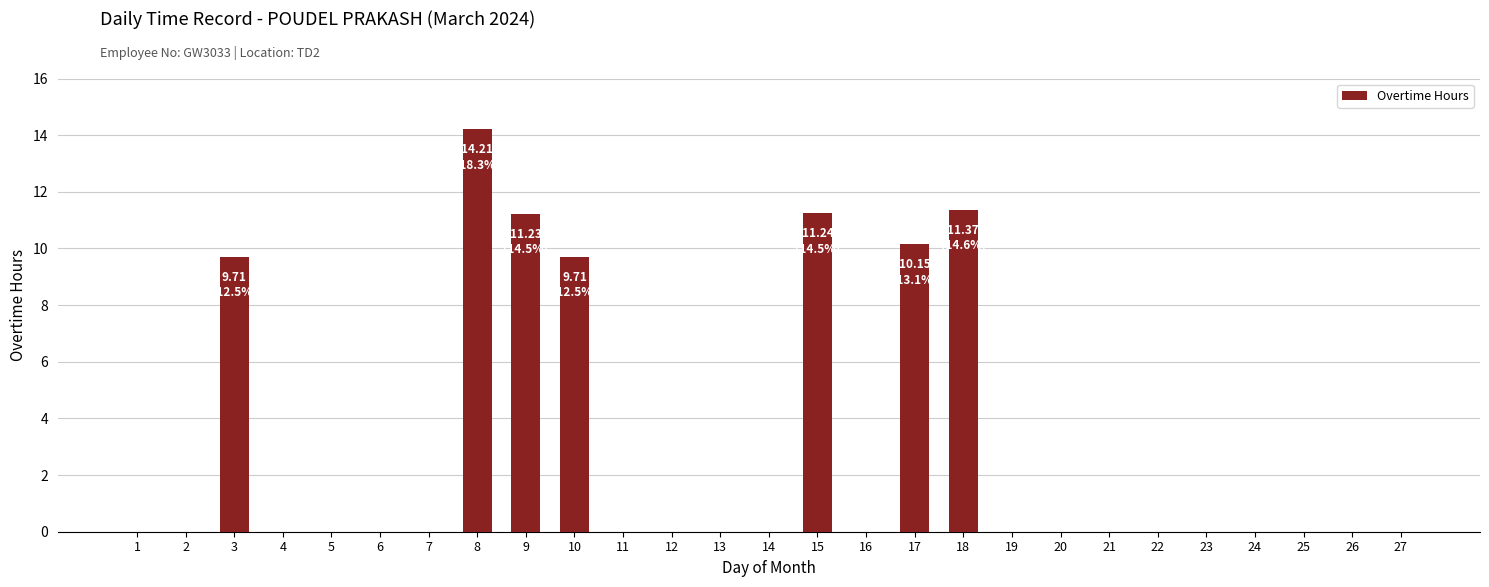

At which category does the chart reach its peak across all series?

8